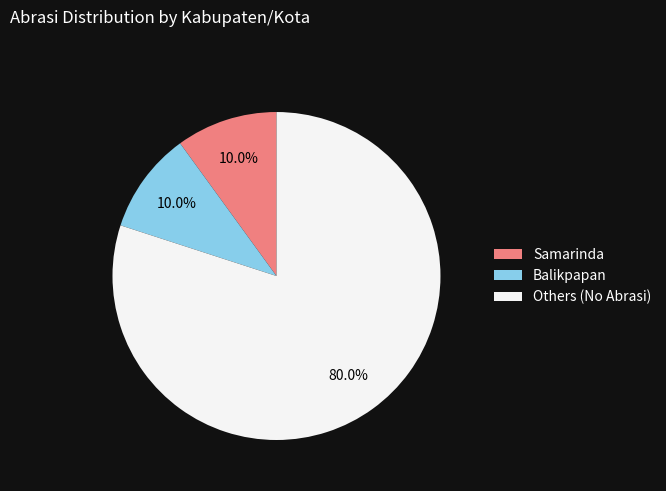

Count the number of slices in the pie.

3